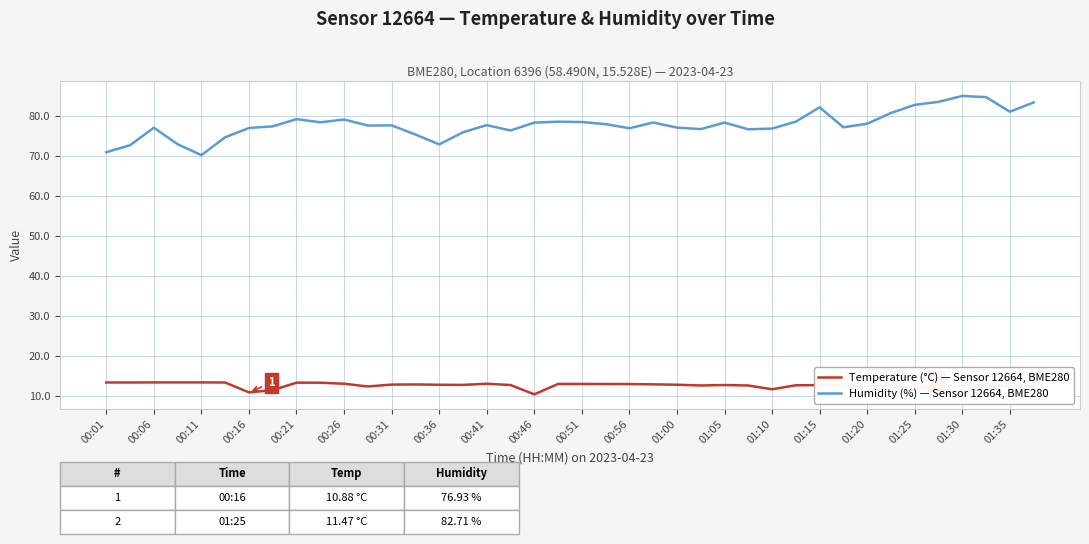

List the series in order of their peak value, lowest first.

Temperature (°C) — Sensor 12664, BME280, Humidity (%) — Sensor 12664, BME280